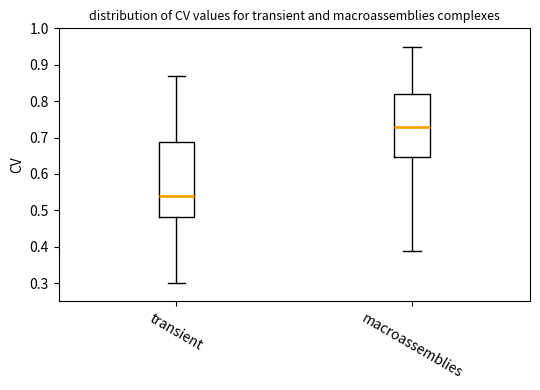

Reading left to right, transcribe this box plot: for each box, give where its median line is, the range the box spans, and where its two whiskers end, as read against the y-axis. The values are not printed on the chart, so give them approximately, as read against the axis.

transient: median 0.54, box 0.48 to 0.69, whiskers 0.30 to 0.87
macroassemblies: median 0.73, box 0.65 to 0.82, whiskers 0.39 to 0.95